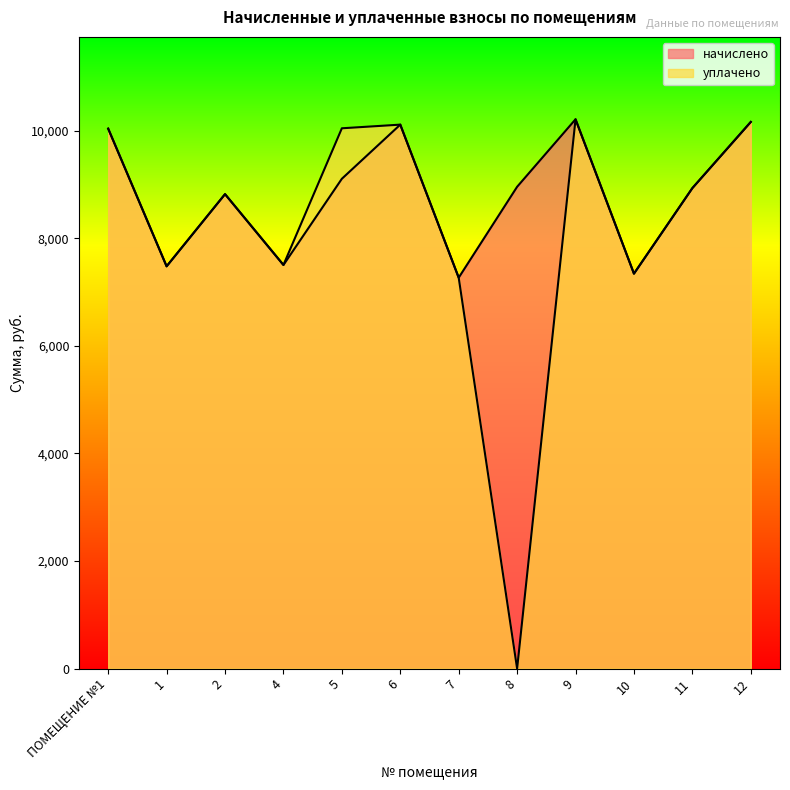

Which series changed the most between 1 and 4?

начислено